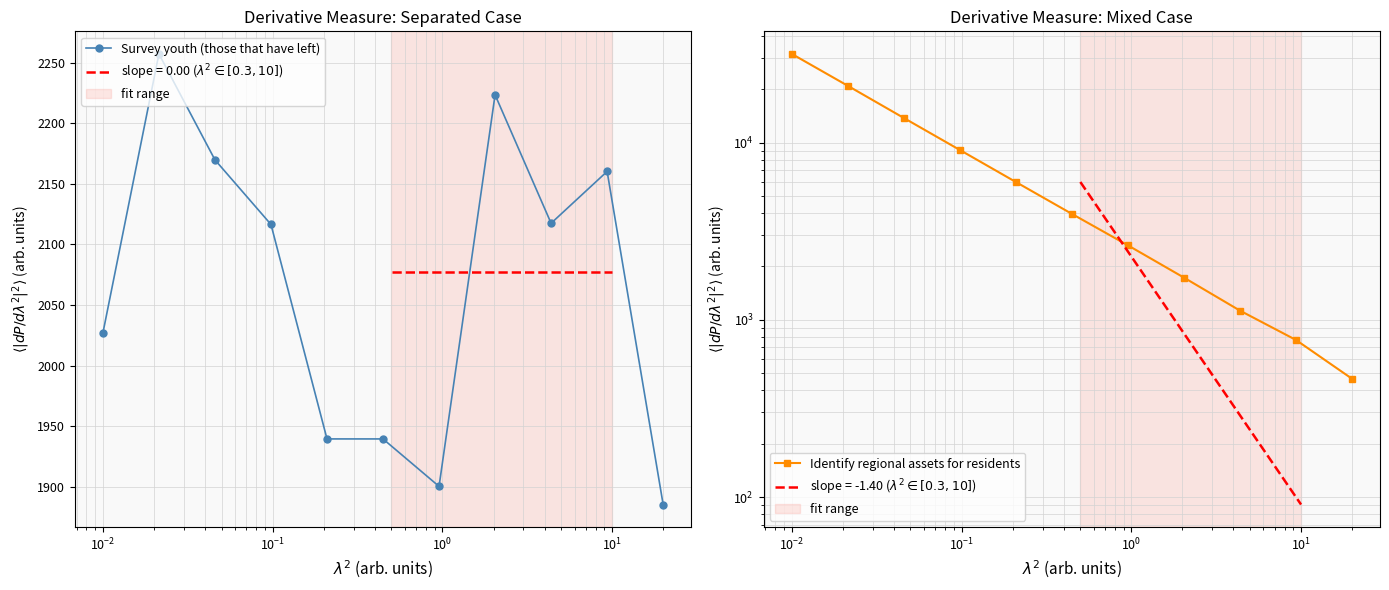

What is the highest value of the Survey youth (those that have left) series?

2257.4